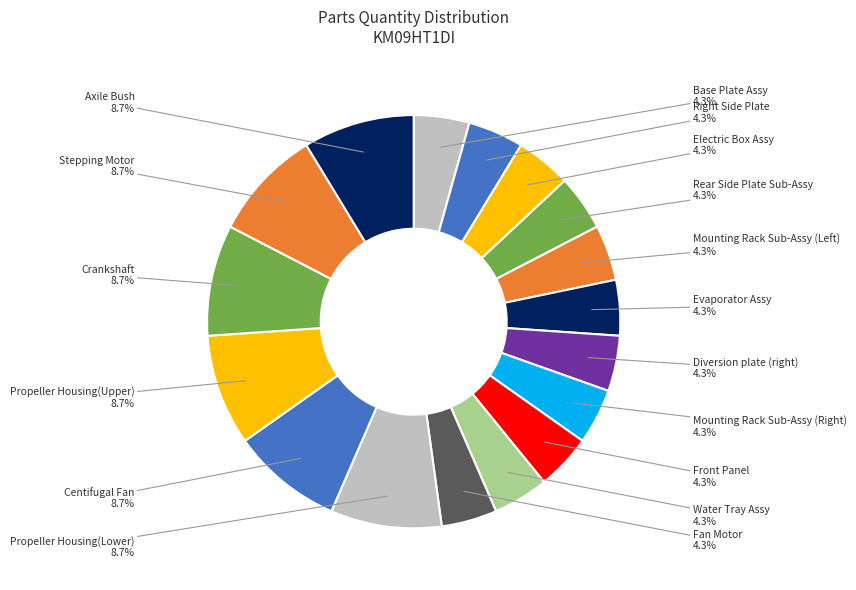

Does any single category account for the majority?

No